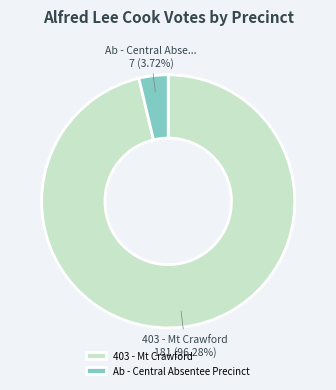

Combined, do 403 - Mt Crawford and Ab - Central Absentee Precinct account for over 50%?

Yes